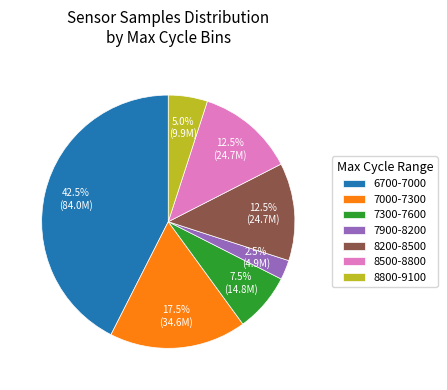

Is there a majority slice in this chart?

No